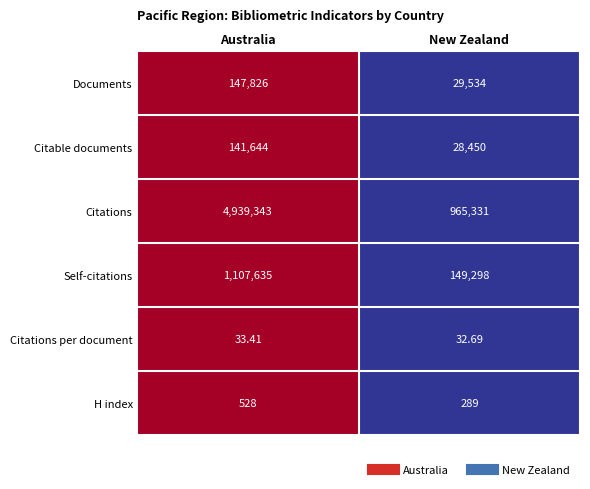

Is the value of Citations per document at Australia greater than the value of H index at New Zealand?

No